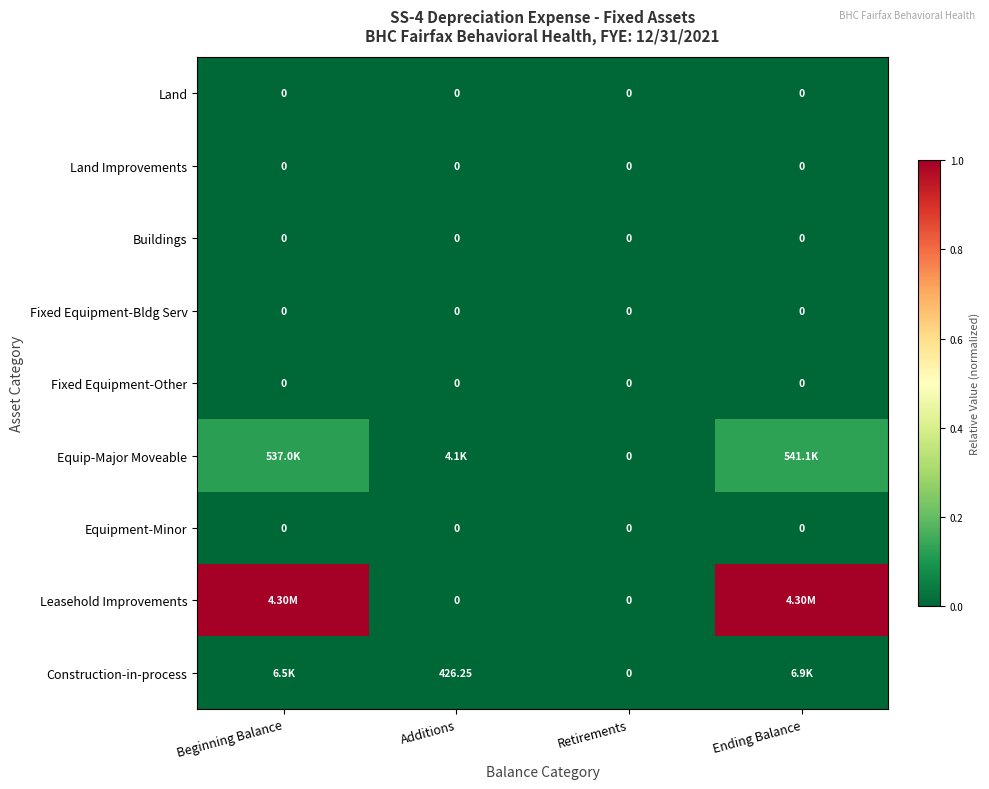

List the labels in order of Construction-in-process value, smallest first.

Retirements, Additions, Beginning Balance, Ending Balance